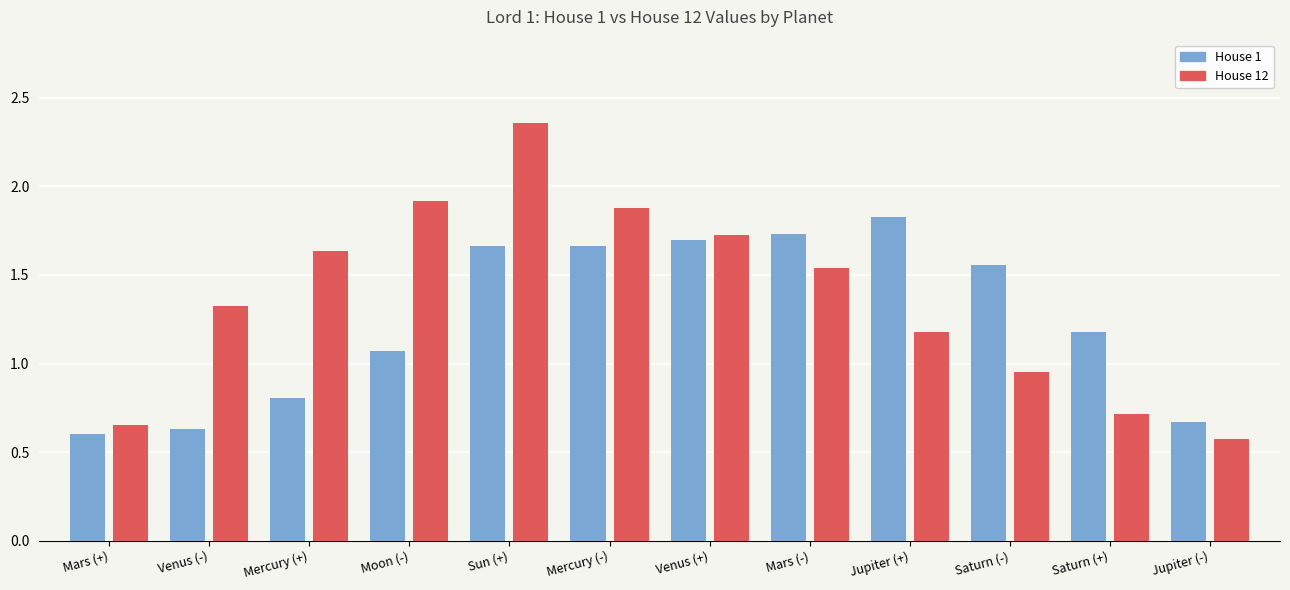

What is the difference between the House 12 values at Moon (-) and Mercury (+)?

0.3